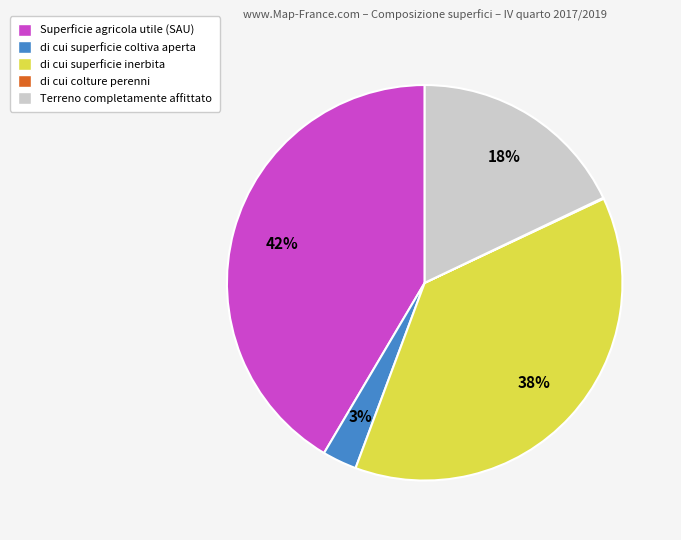

Is it true that di cui superficie coltiva aperta is 3% of the pie?

True